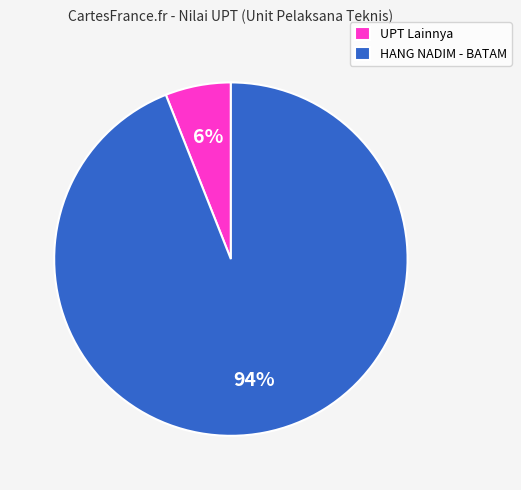

Which category has the smallest portion of the pie?

UPT Lainnya